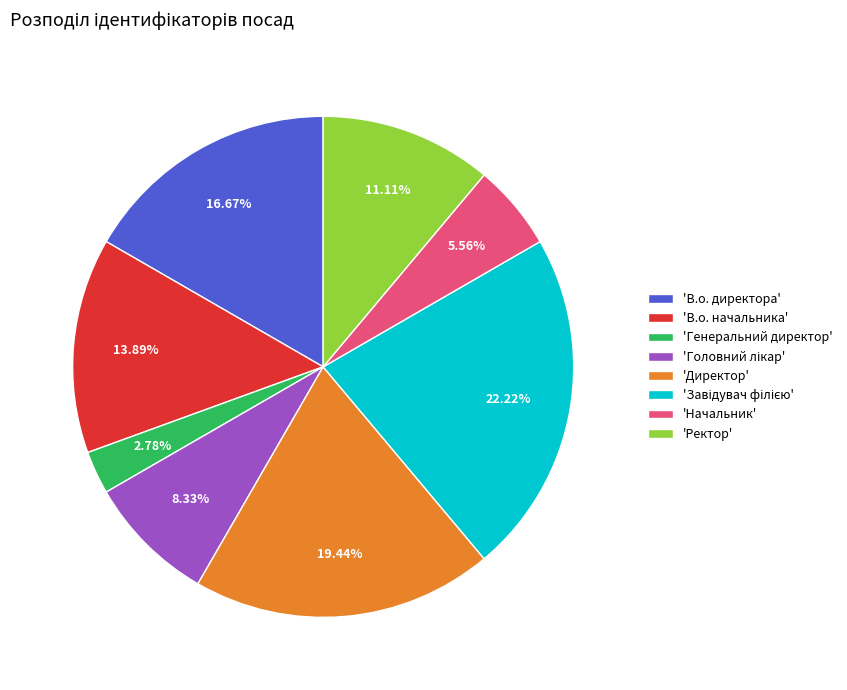

Does 'Начальник' represent more than half of the total?

No